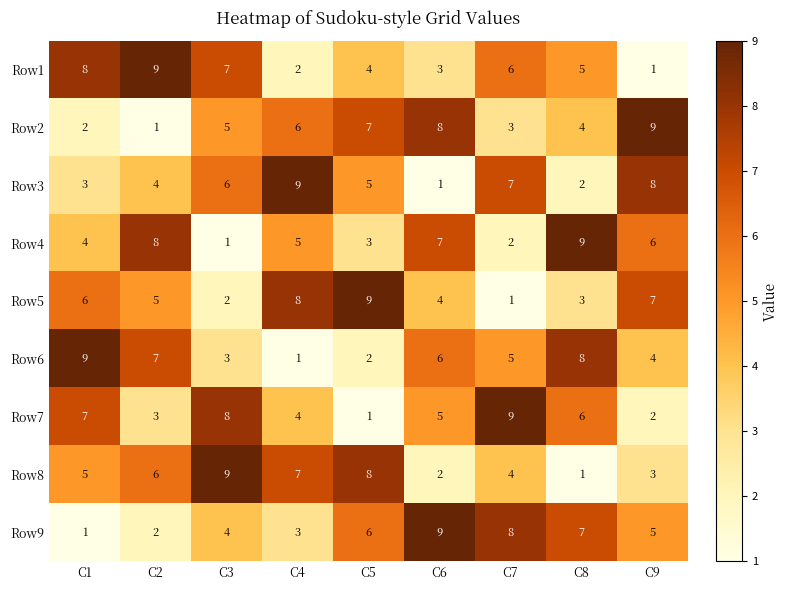

How many data points in Row1 are less than 5?

4